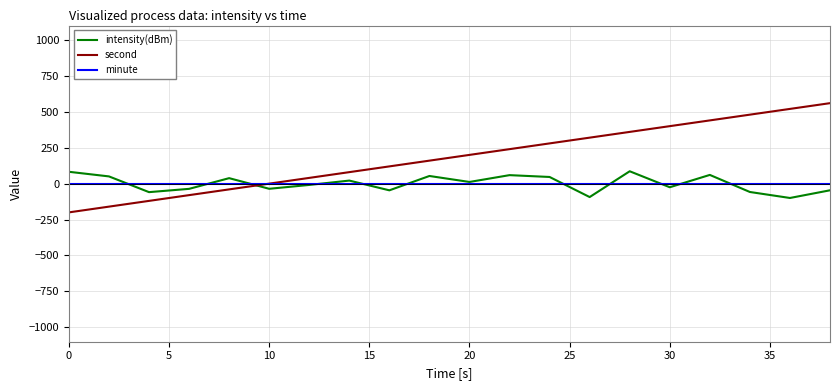

What is the maximum value shown in the chart?

560.0